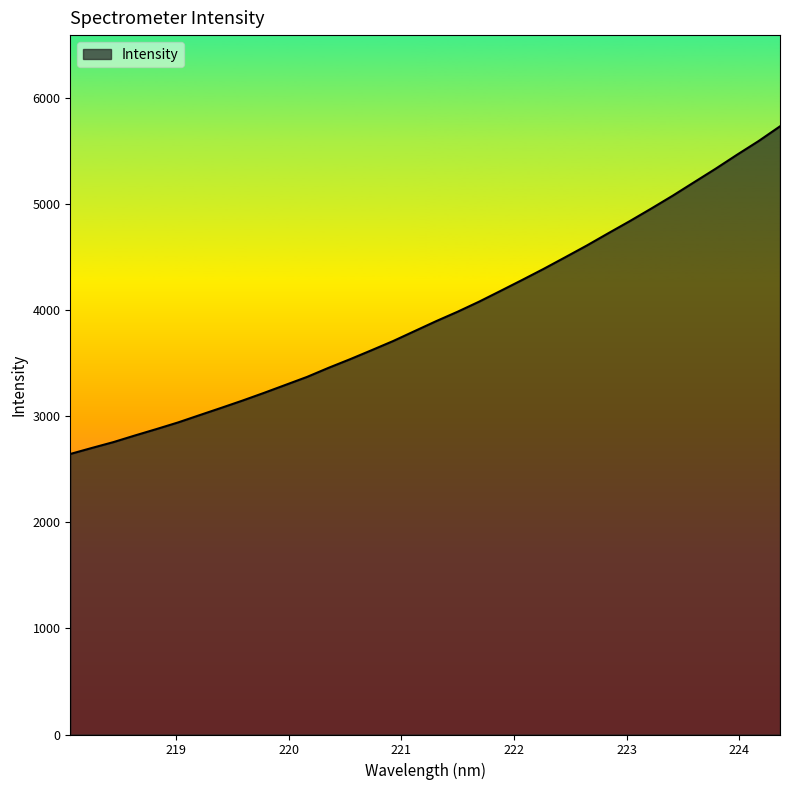

What is the maximum value shown in the chart?

5737.0